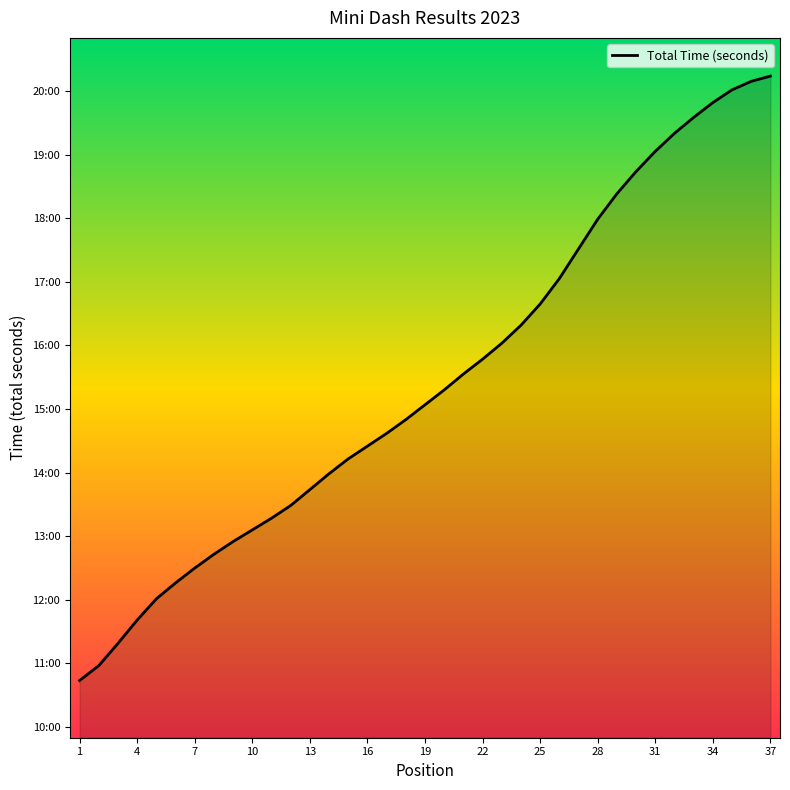

List the labels in order of value, smallest first.

1, 2, 3, 4, 5, 6, 7, 8, 9, 10, 11, 12, 13, 14, 15, 16, 17, 18, 19, 20, 21, 22, 23, 24, 25, 26, 27, 28, 29, 30, 31, 32, 33, 34, 35, 36, 37